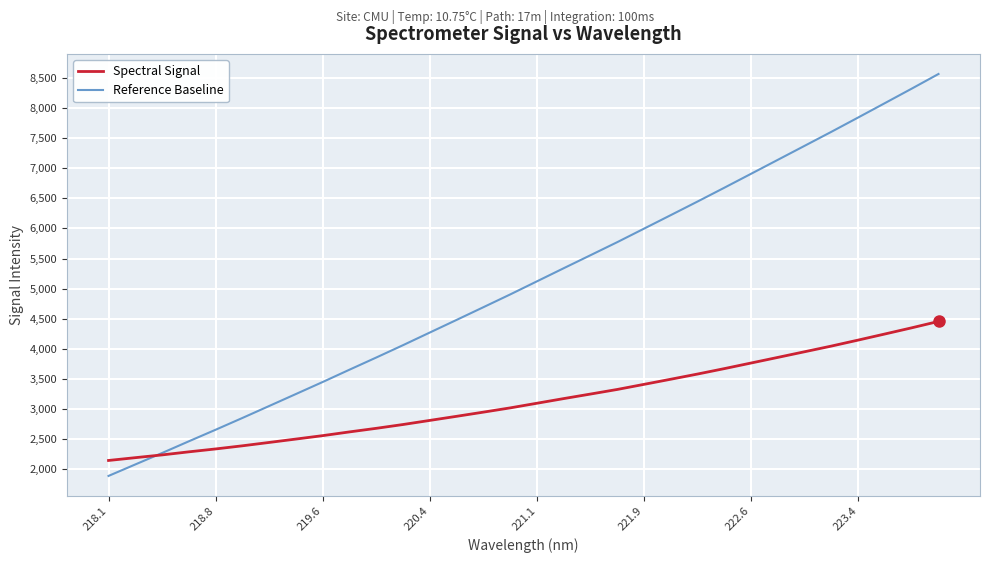

Rank the series by their average value, from highest to lowest.

Reference Baseline, Spectral Signal